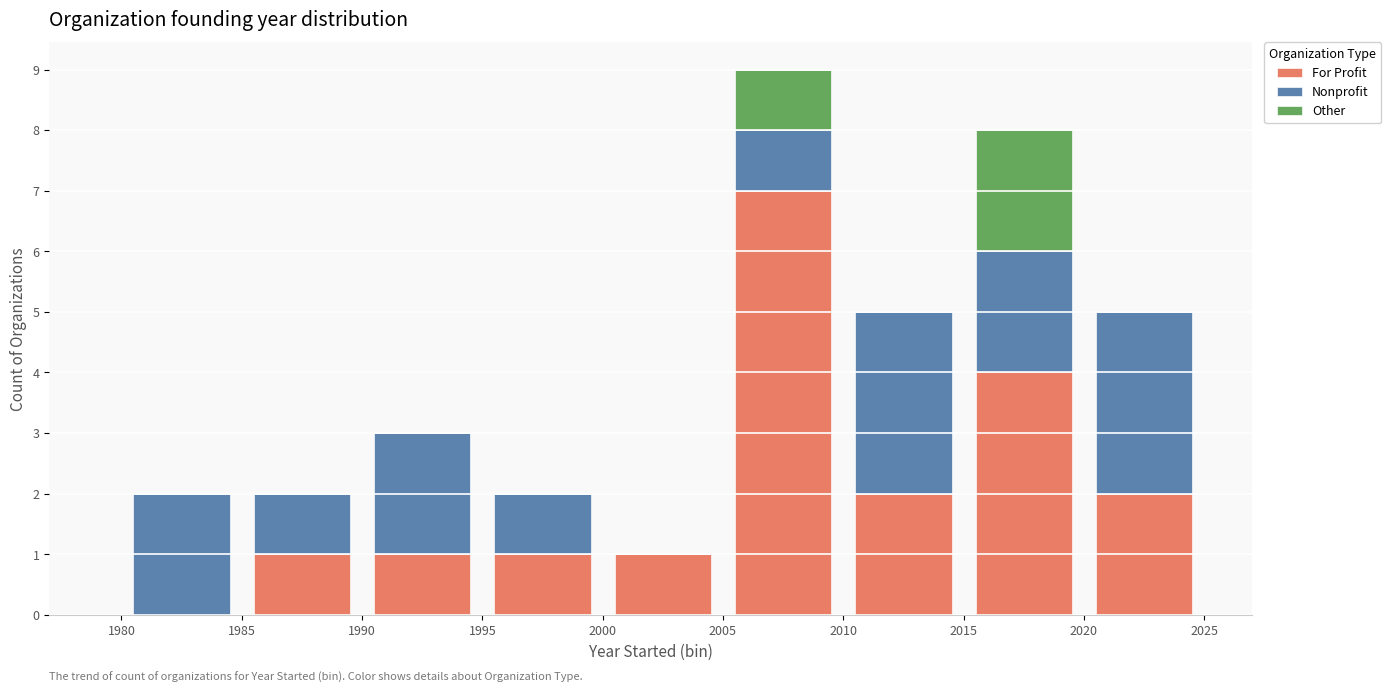

Reading left to right, list every stacked bar in this chart as the range it spans on the x-axis followed by its total height. The values are not printed on the chart, so give them approximately, as read against the axis.

1980 to 1985: 2
1985 to 1990: 2
1990 to 1995: 3
1995 to 2000: 2
2000 to 2005: 1
2005 to 2010: 9
2010 to 2015: 5
2015 to 2020: 8
2020 to 2025: 5